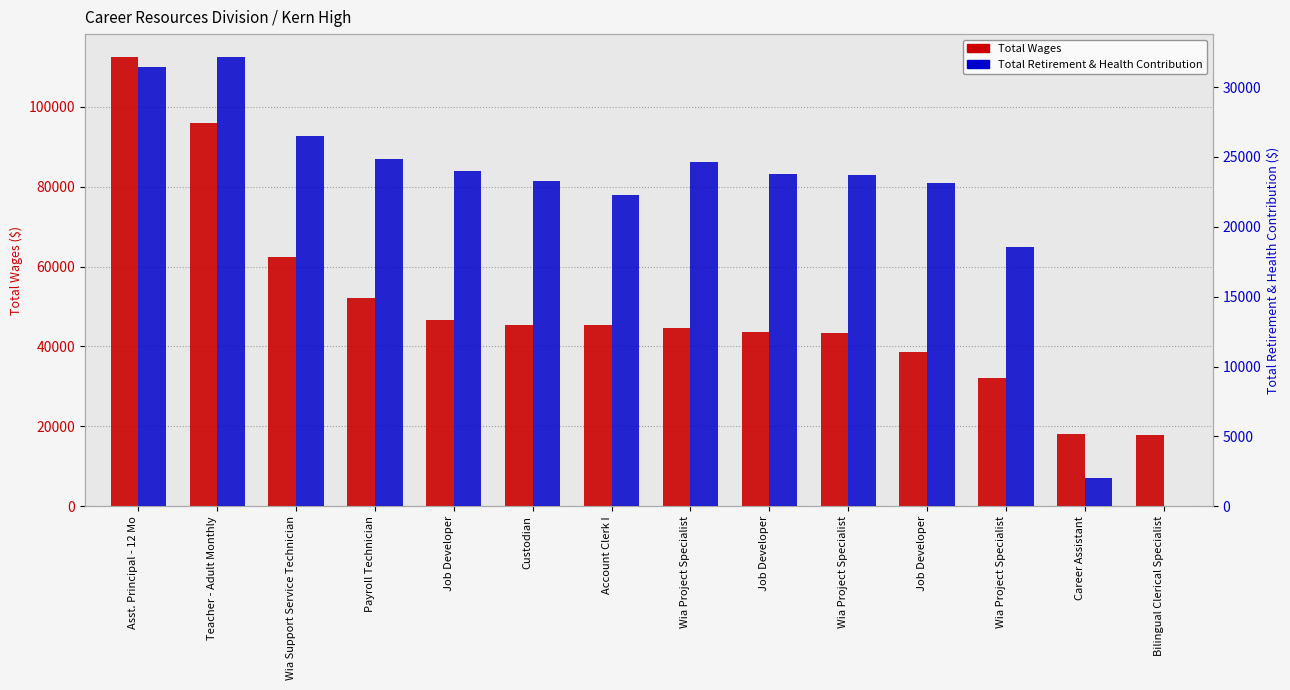

Reading left to right, extract all data points from this chart.

Total Wages: Asst. Principal - 12 Mo=112551	Teacher - Adult Monthly=95877	Wia Support Service Technician=62438	Payroll Technician=52192	Job Developer=46586	Custodian=45496	Account Clerk I=45273	Wia Project Specialist=44568	Job Developer=43611	Wia Project Specialist=43376	Job Developer=38514	Wia Project Specialist=32096	Career Assistant=17979	Bilingual Clerical Specialist=17840
Total Retirement & Health Contribution: Asst. Principal - 12 Mo=31432	Teacher - Adult Monthly=32184	Wia Support Service Technician=26536	Payroll Technician=24855	Job Developer=24027	Custodian=23296	Account Clerk I=22308	Wia Project Specialist=24634	Job Developer=23763	Wia Project Specialist=23712	Job Developer=23153	Wia Project Specialist=18537	Career Assistant=2026	Bilingual Clerical Specialist=0